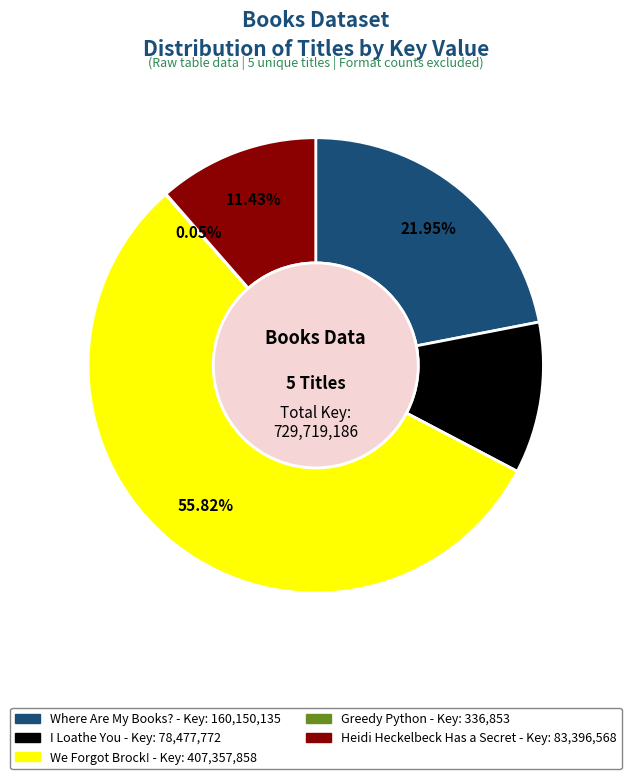

To the nearest percent, what is the difference between the largest and smallest slice percentages?

56%